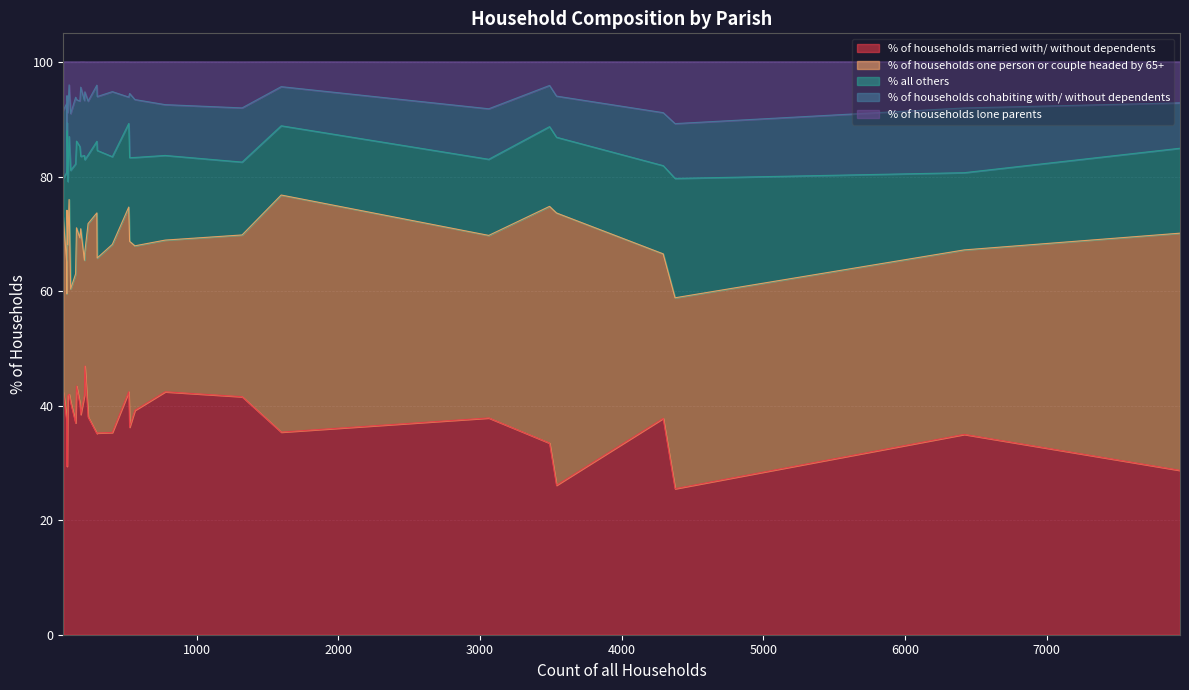

Which series has the largest total across all categories?

% of households married with/ without dependents